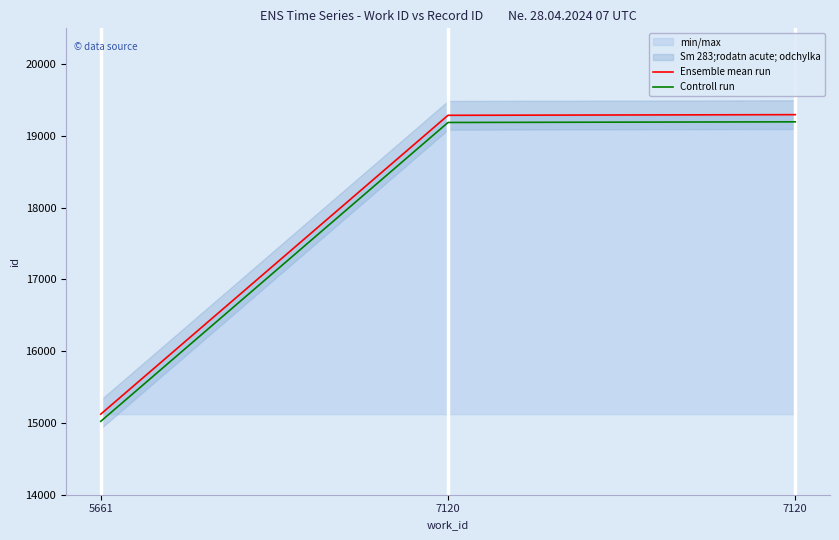

What is the total value across all series at 7120?

38476